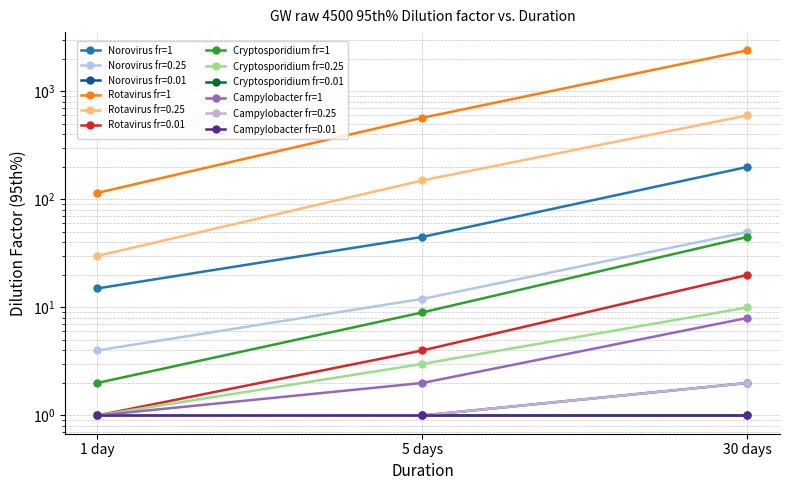

How many lines are shown in the chart?

4